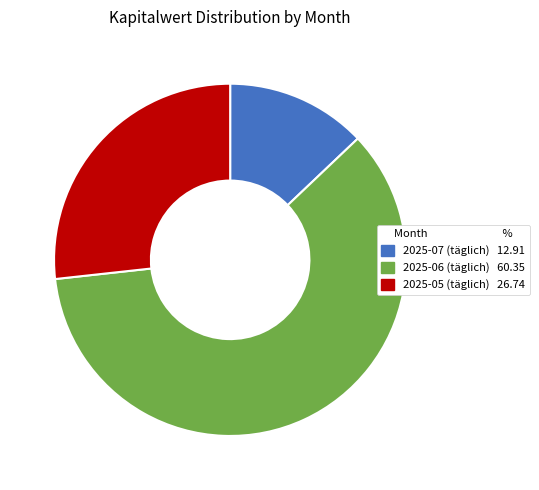

How many slices are in this pie chart?

3